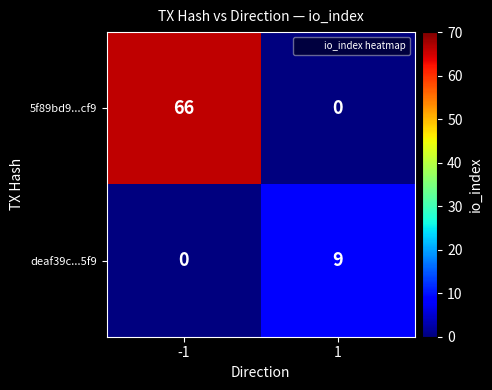

What is the difference between the maximum and minimum values in the deaf39c...5f9 series?

9